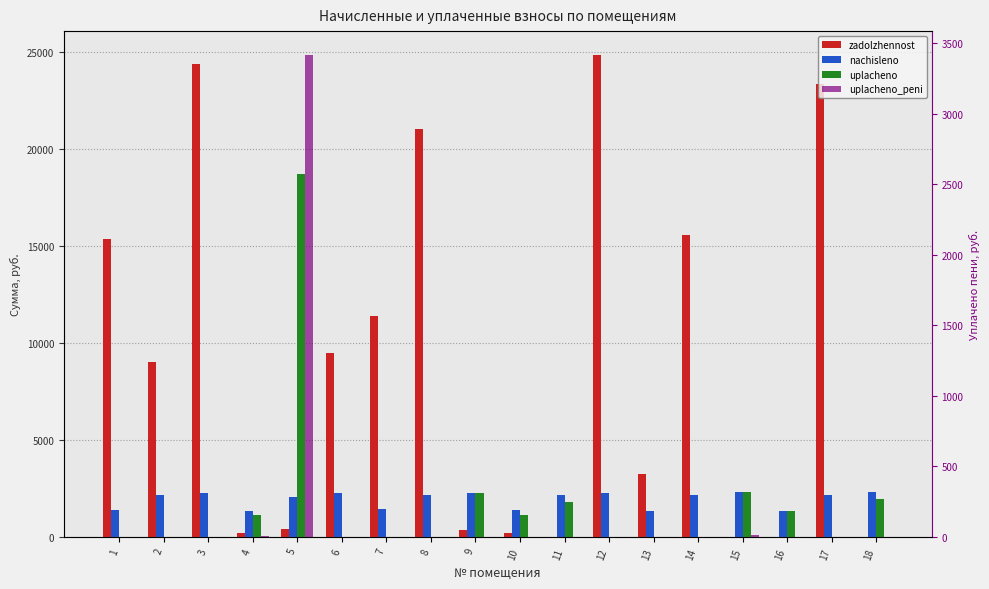

How many bars are there in each group?

4